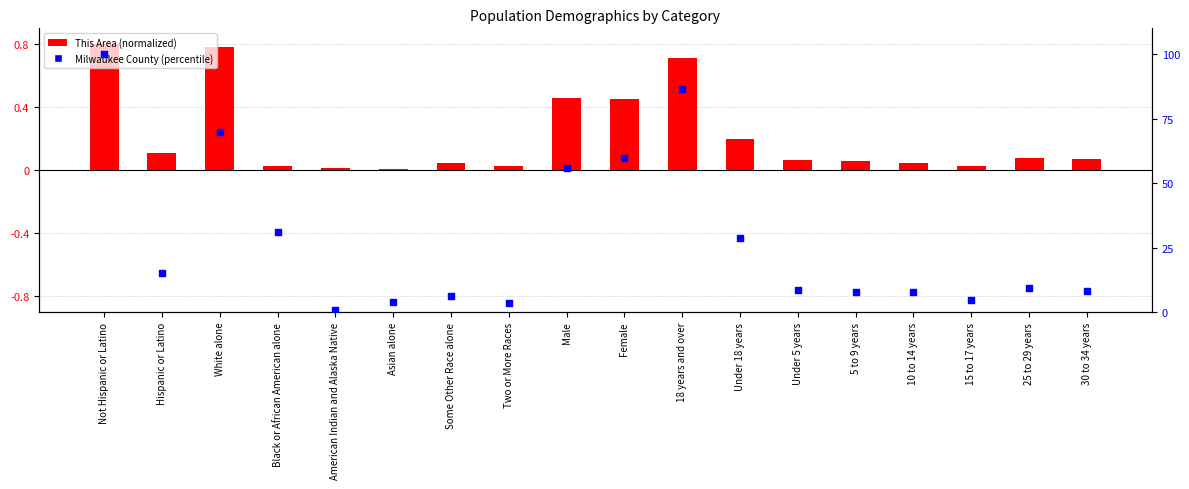

At which category is the sum across all series the highest?

Not Hispanic or Latino